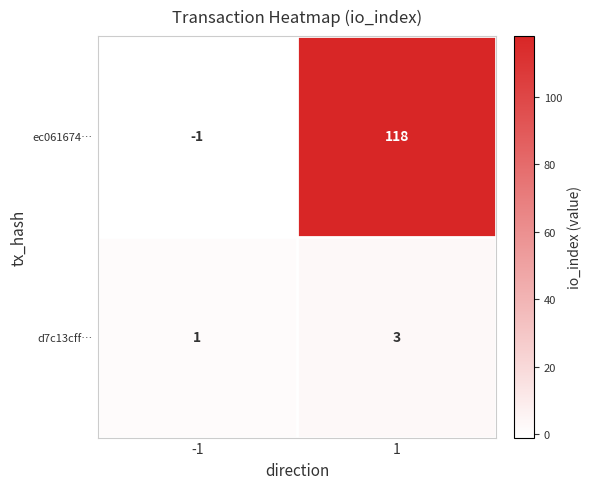

Reading left to right, transcribe all the data shown in this chart.

ec061674…: -1	118
d7c13cff…: 1	3